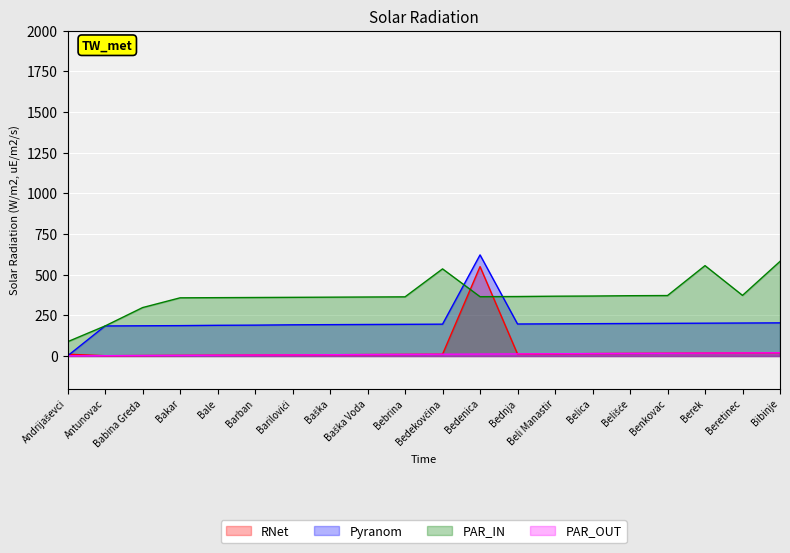

At which category does RNet reach its first local valley?

Antunovac